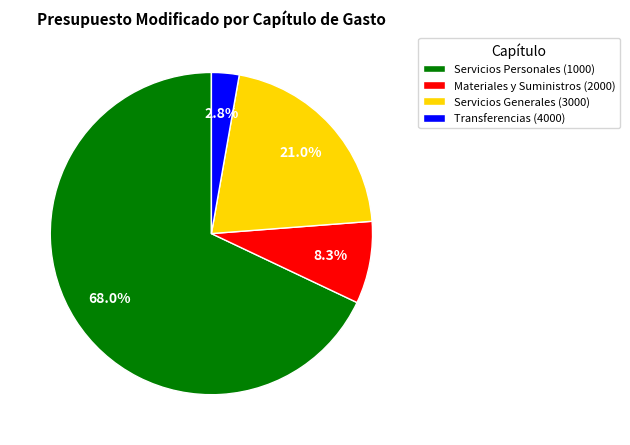

Rank the categories by value from lowest to highest.

Transferencias (4000), Materiales y Suministros (2000), Servicios Generales (3000), Servicios Personales (1000)